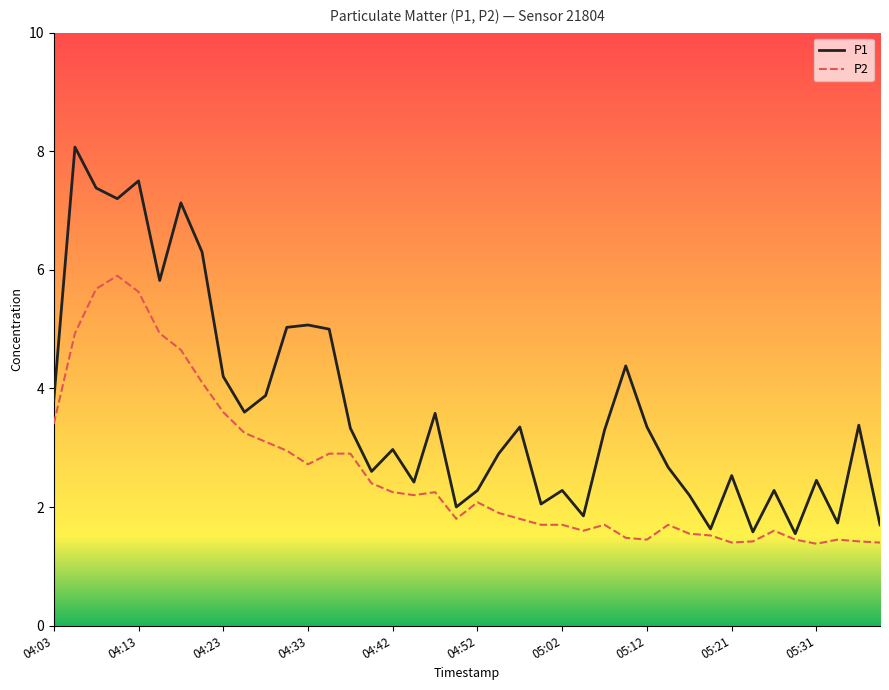

What is the difference between the maximum and minimum values in the P2 series?

4.5